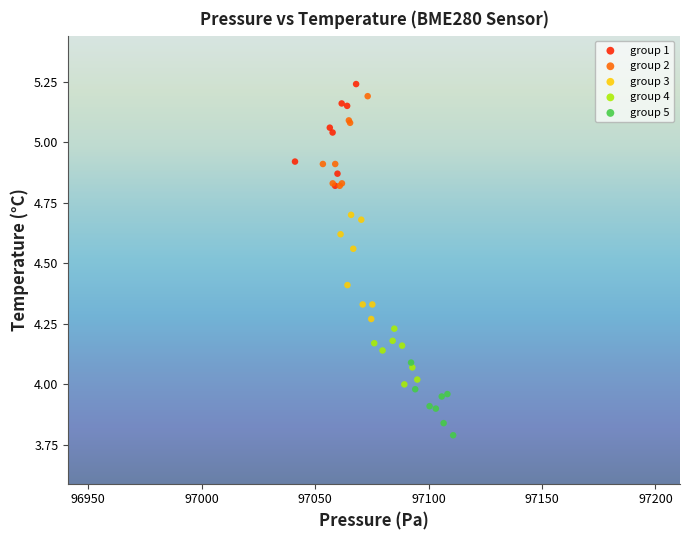

Which series reaches the minimum Y coordinate?

group 5